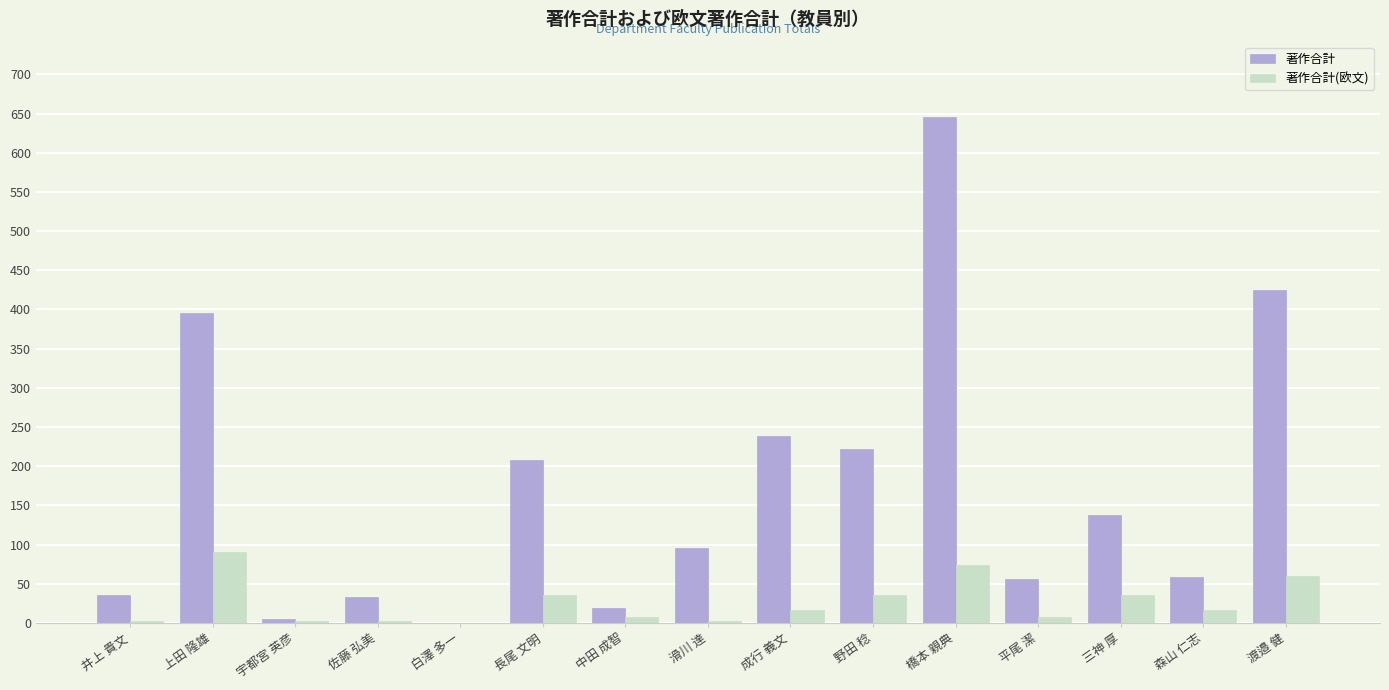

Between 宇都宮 英彦 and 三神 厚, which series saw the biggest shift?

著作合計